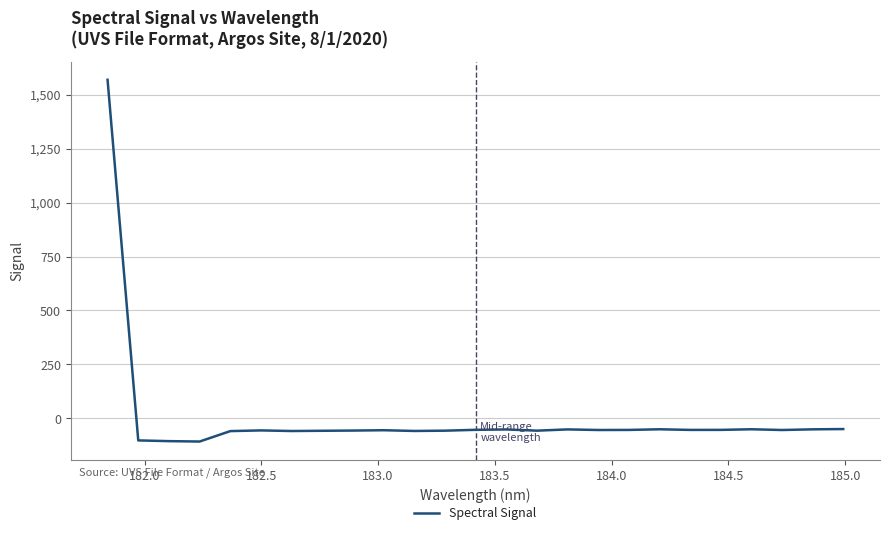

What is the greatest value displayed?

1569.4